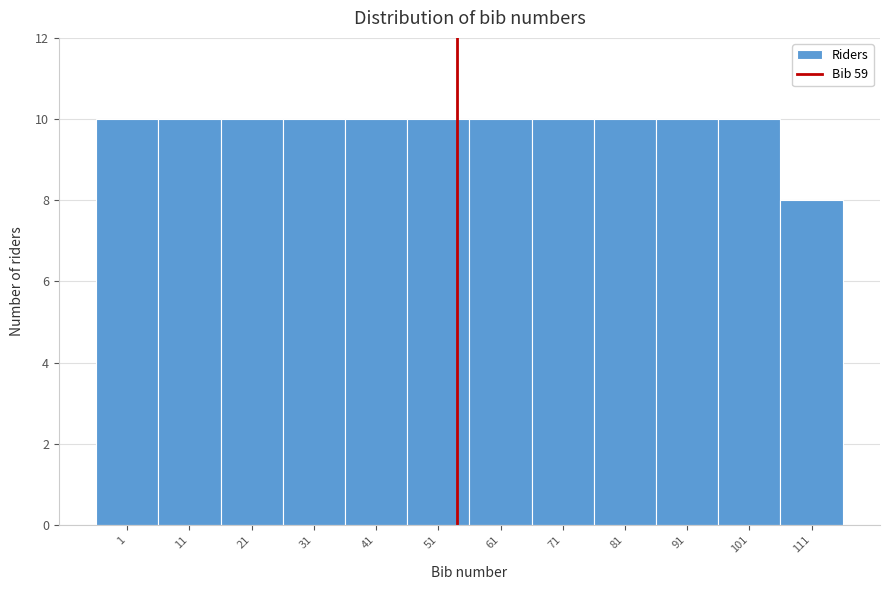

Reading left to right, list all the values displayed in this chart.

10	10	10	10	10	10	10	10	10	10	10	8